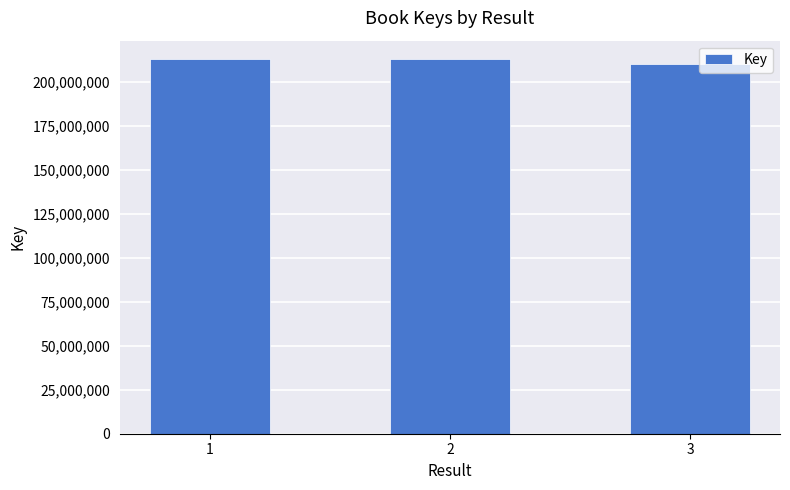

How many data points are less than 212638842?

1